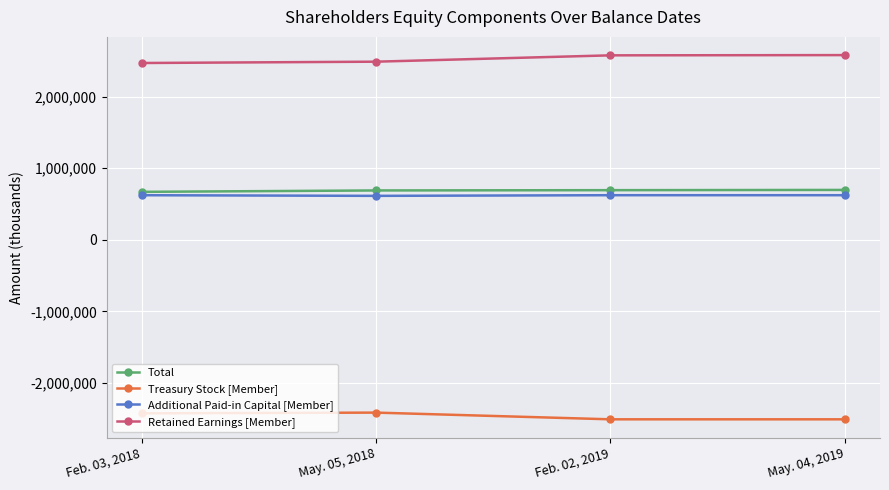

At how many categories does at least one series exceed 1919780?

4